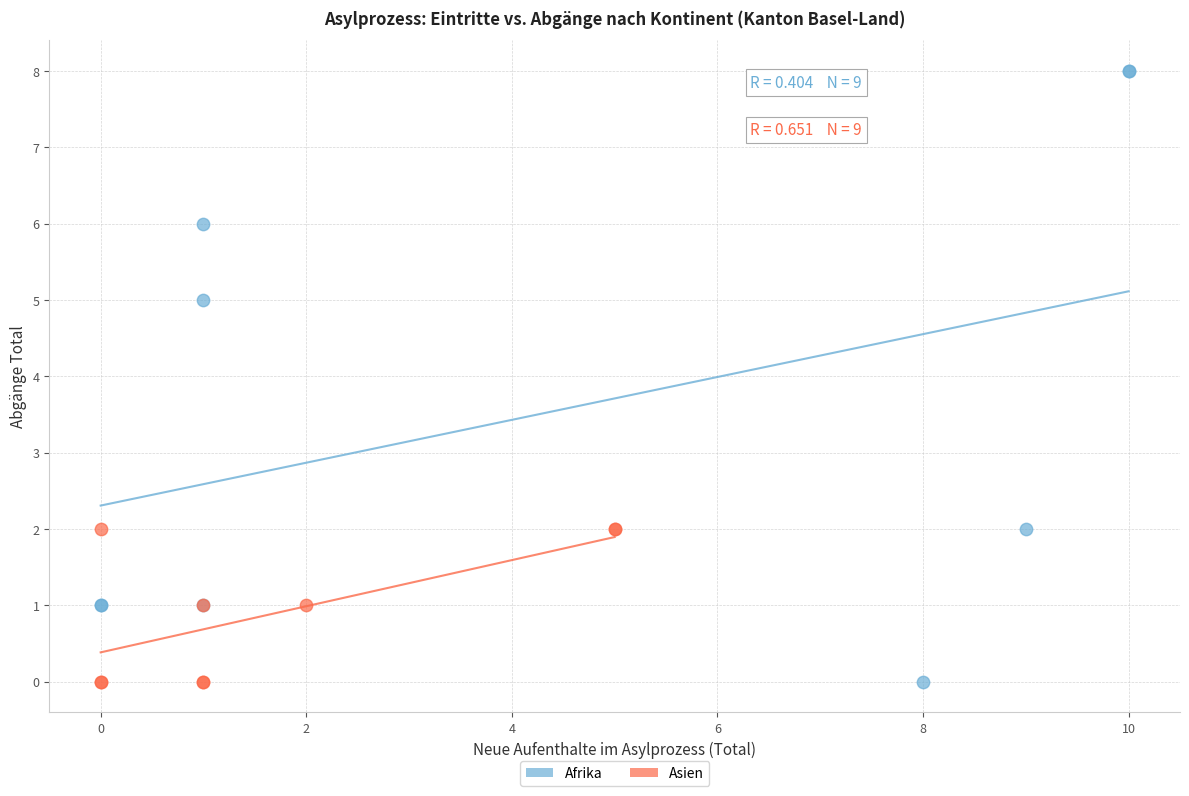

Which series contains the highest Y value?

Afrika